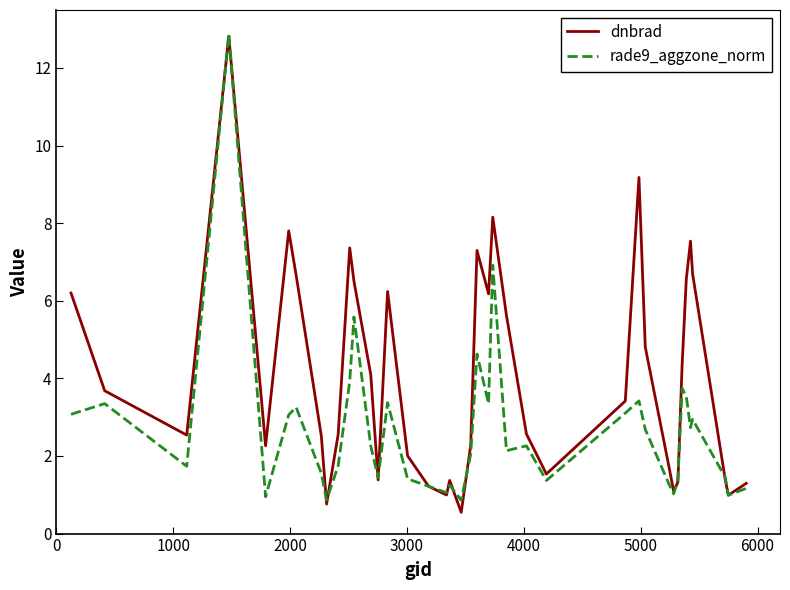

List the series in order of their overall mean, highest first.

dnbrad, rade9_aggzone_norm